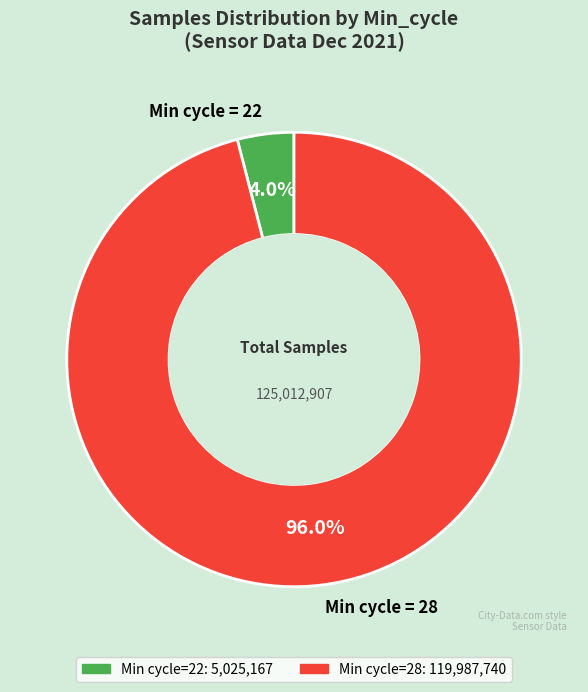

What portion of the pie excludes Min cycle = 28?

4.0%